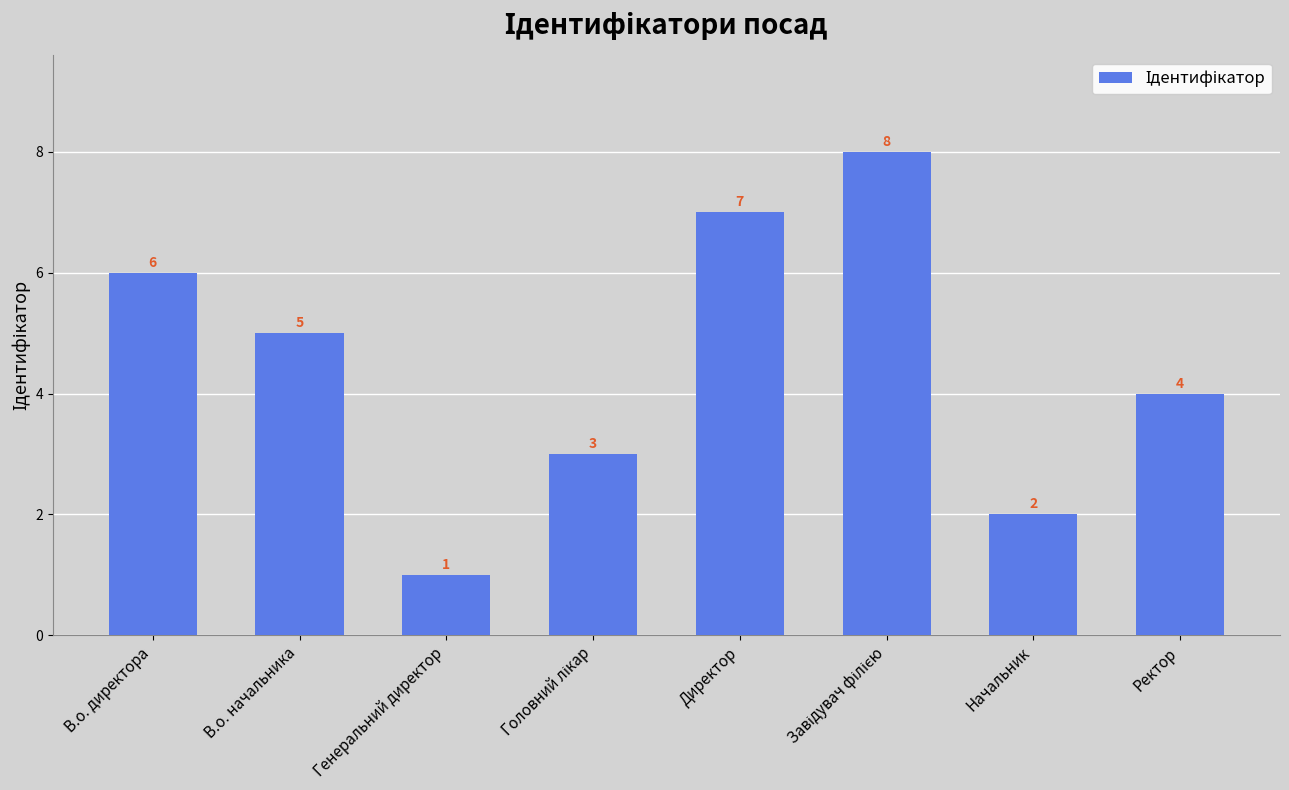

Between В.о. директора and Директор, which is larger?

Директор